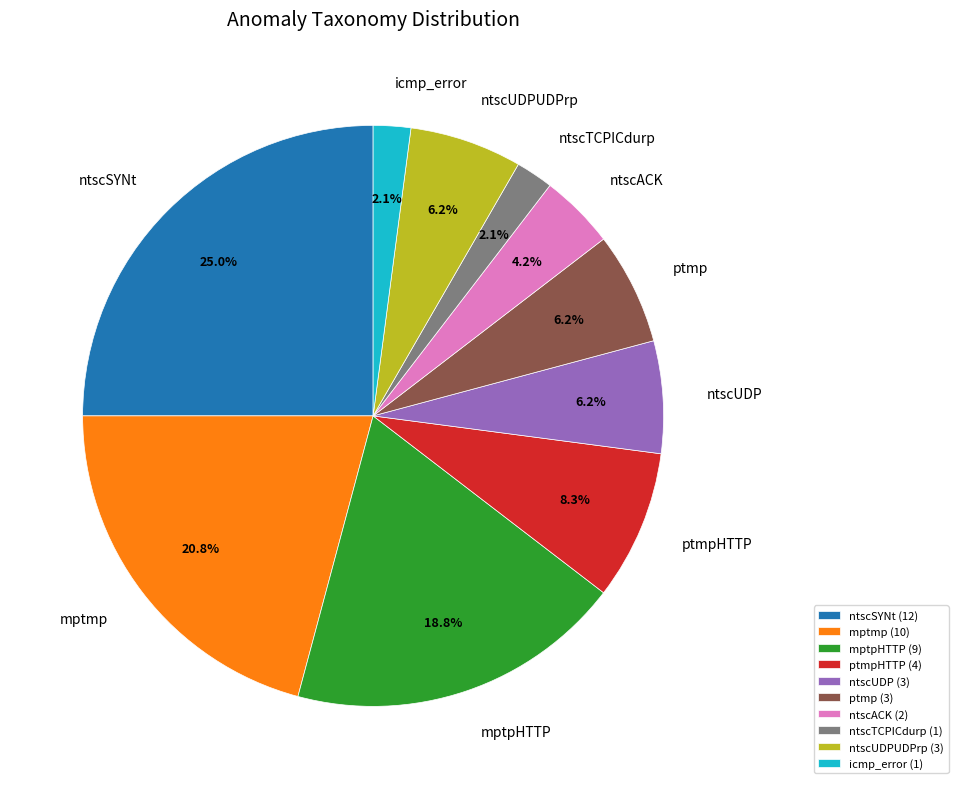

What percentage is NOT represented by ntscACK?

95.8%